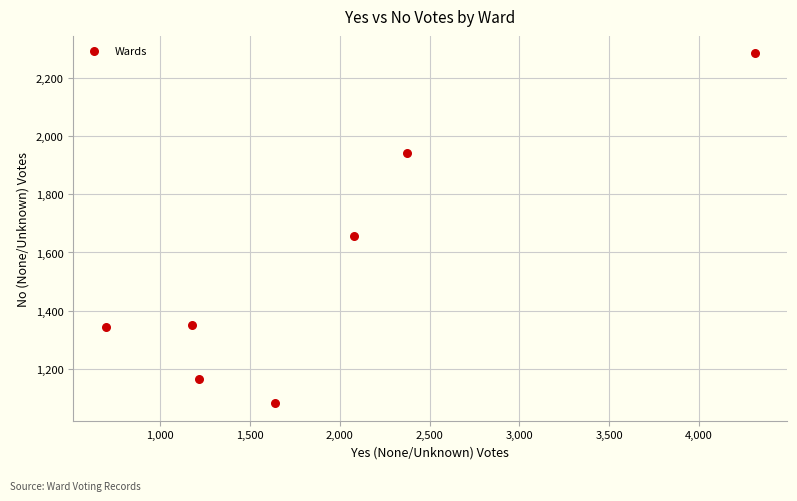

What Y value in the scatter plot is closest to 1683?

1657